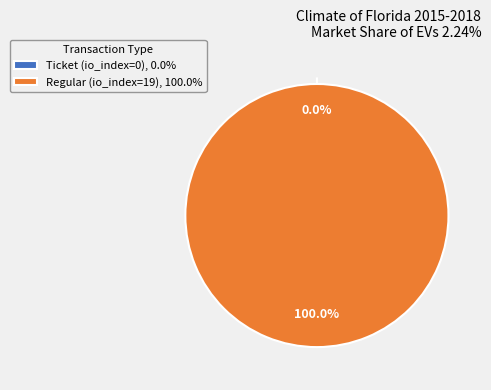

To the nearest percent, what is the average slice percentage?

50%